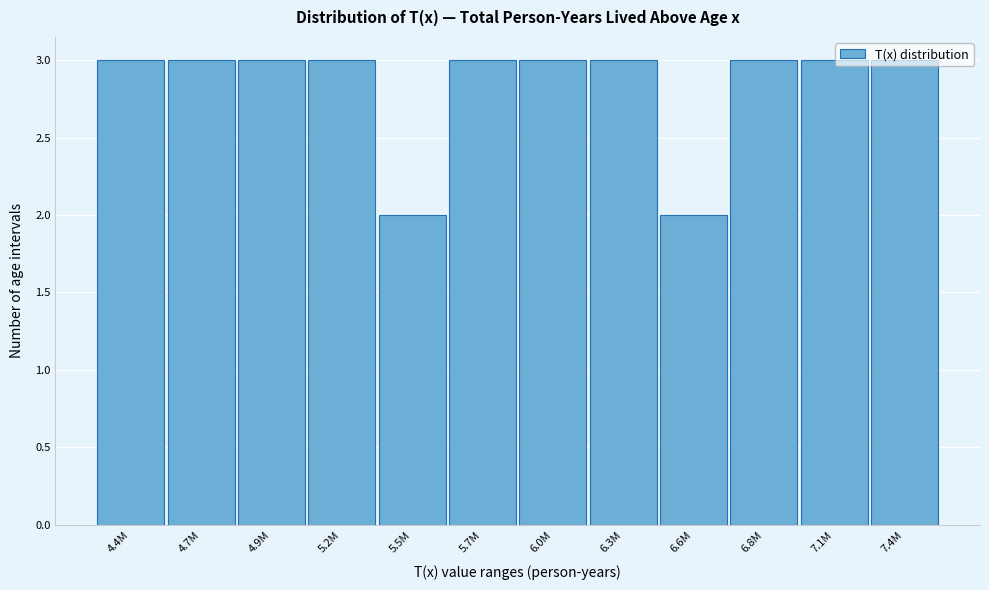

True or false: the data shows 3 at 6.3M.

True